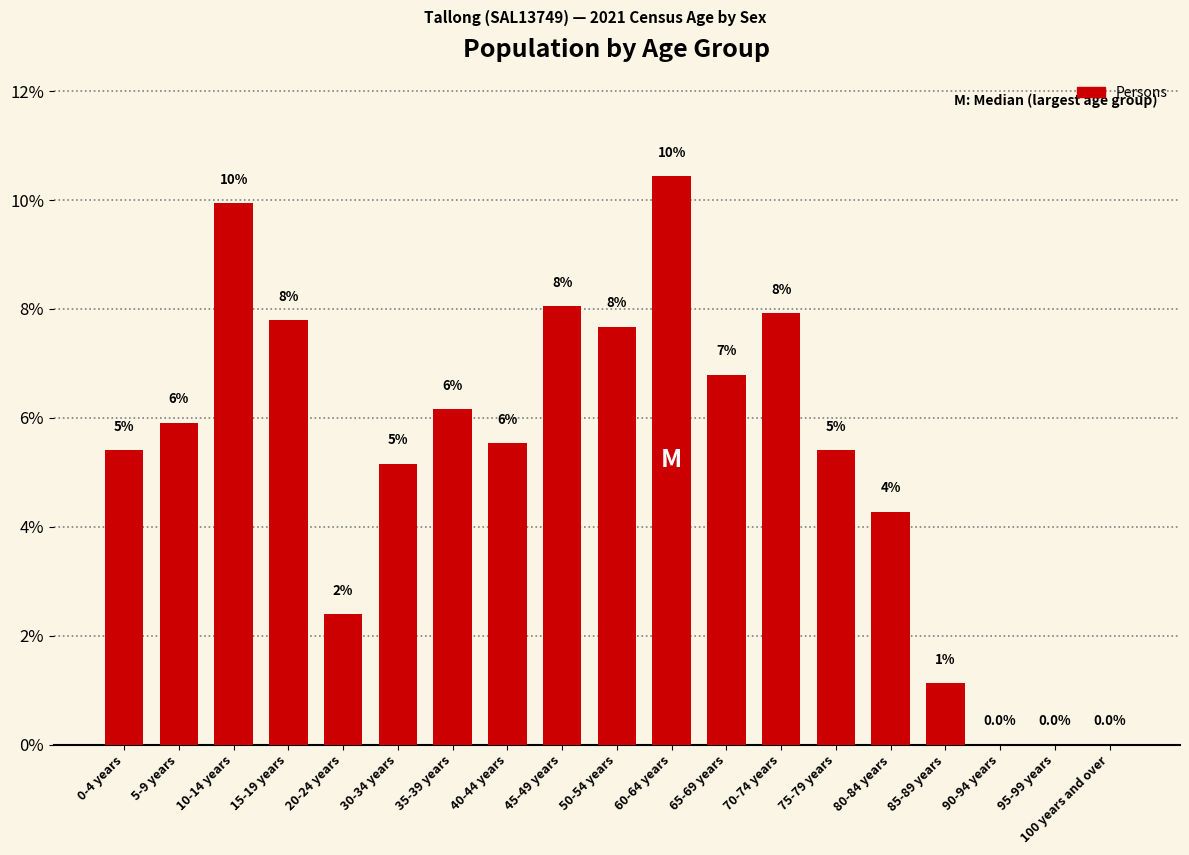

List the labels in order of value, smallest first.

90-94 years, 95-99 years, 100 years and over, 85-89 years, 20-24 years, 80-84 years, 30-34 years, 0-4 years, 75-79 years, 40-44 years, 5-9 years, 35-39 years, 65-69 years, 50-54 years, 15-19 years, 70-74 years, 45-49 years, 10-14 years, 60-64 years